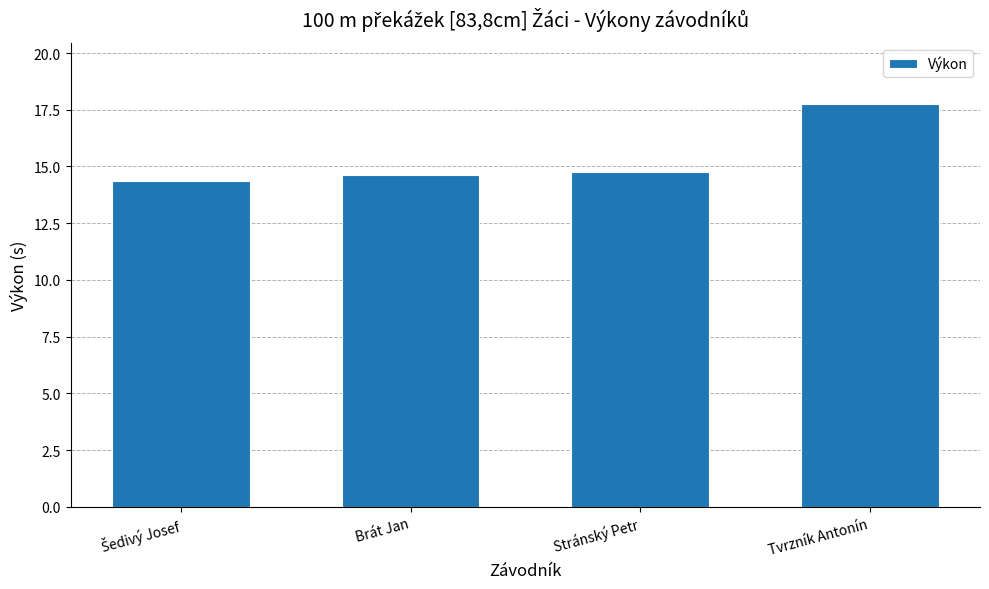

Which has a higher value, Brát Jan or Tvrzník Antonín?

Tvrzník Antonín